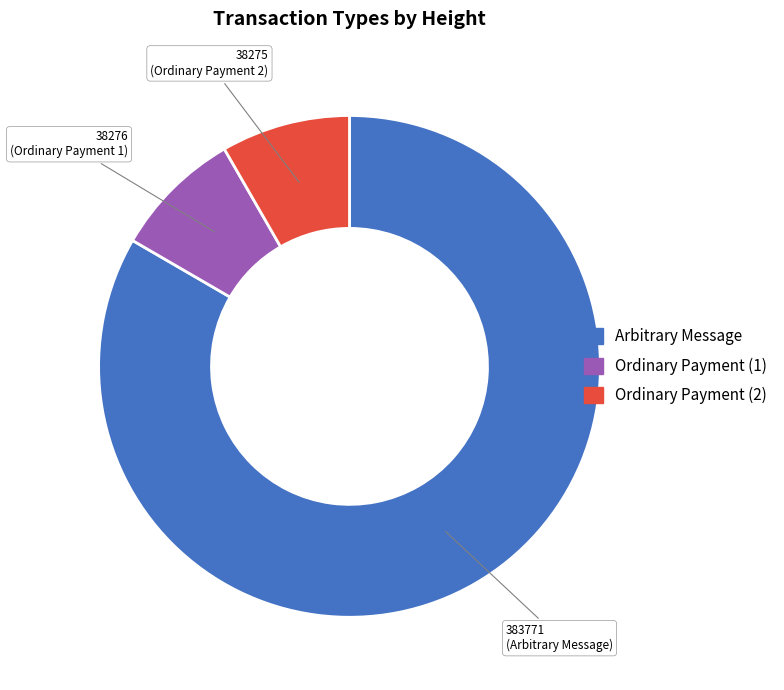

Which category accounts for the majority?

Arbitrary Message